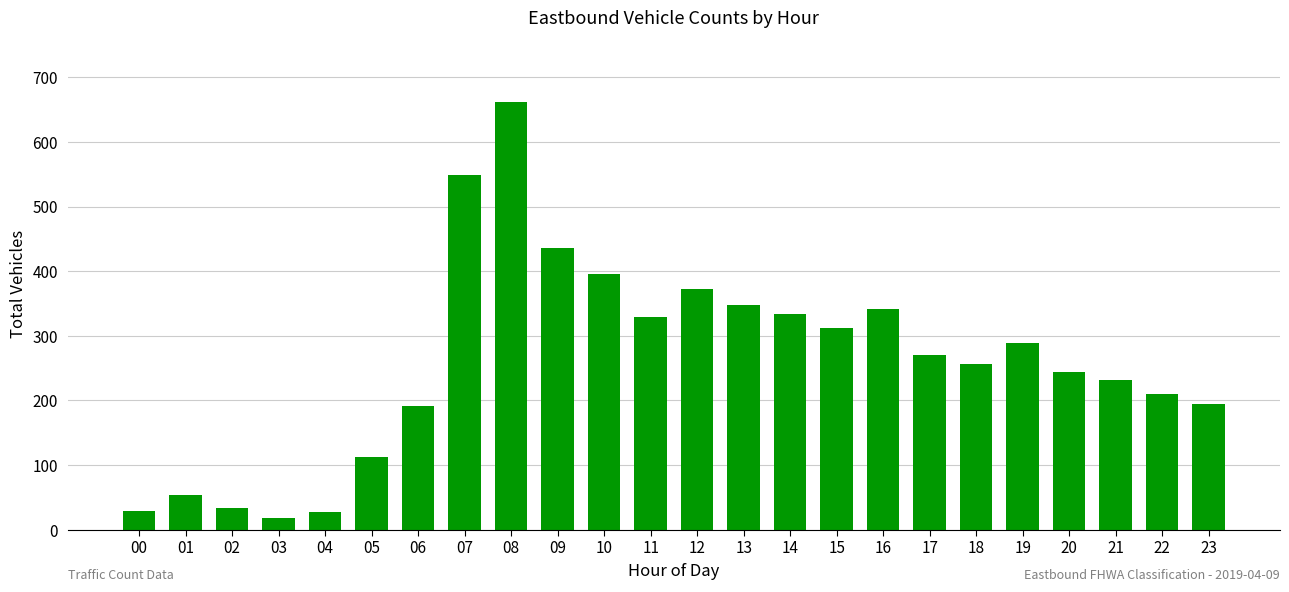

How many series are shown in this chart?

1